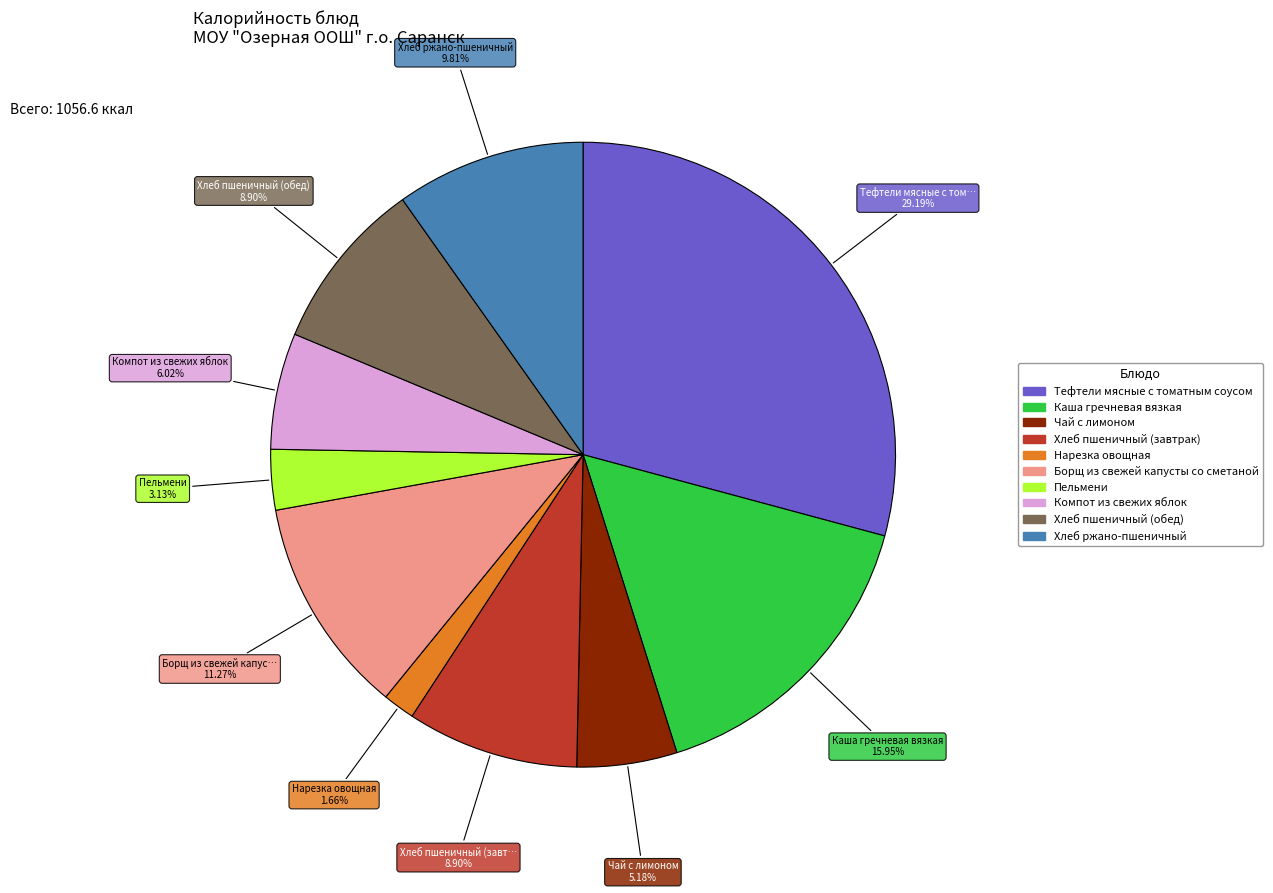

Does Хлеб пшеничный (обед) account for over 50% of the chart?

No